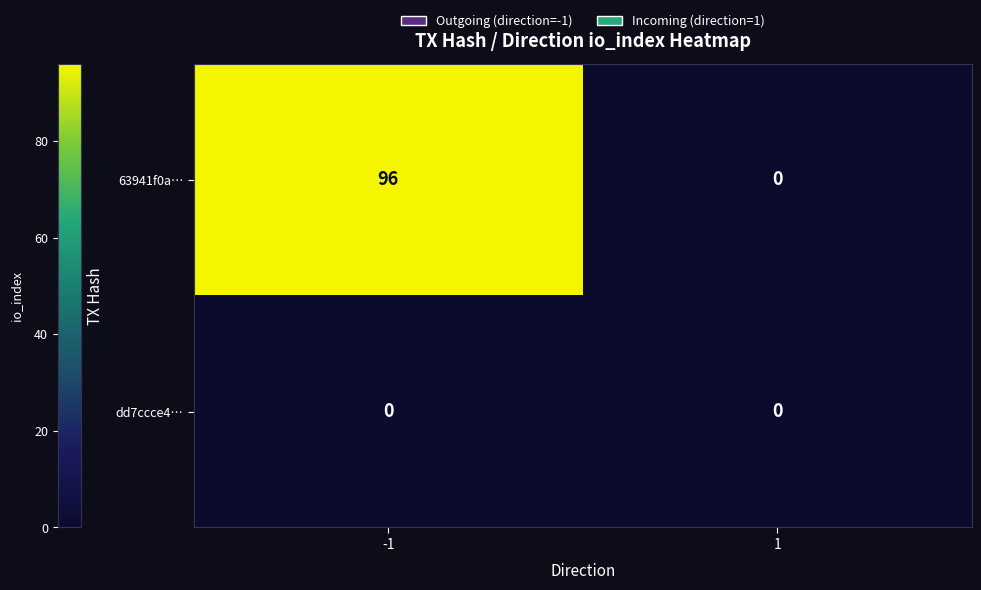

True or false: dd7ccce4… has a value of 0 at -1.

True